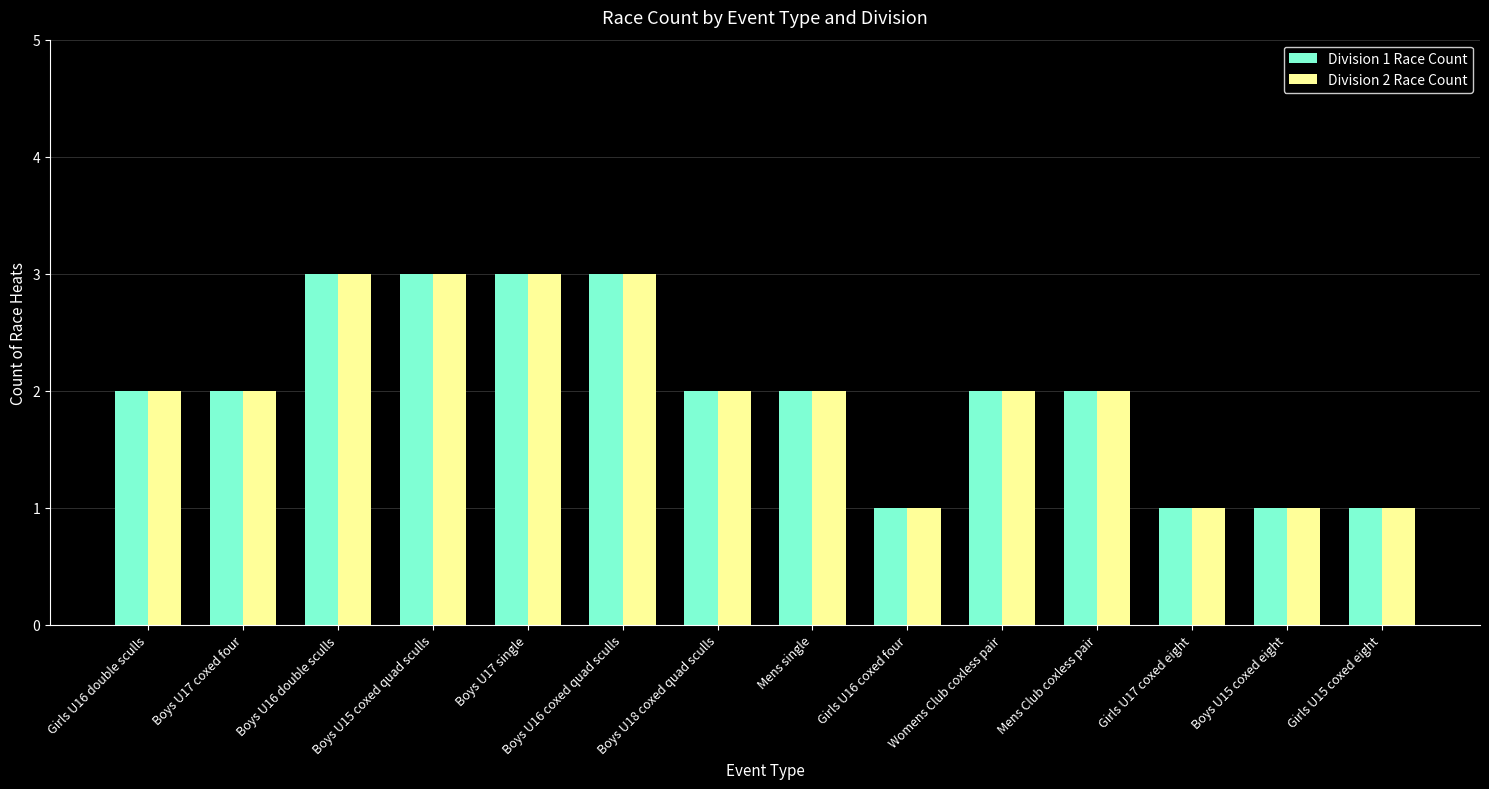

True or false: Division 2 Race Count has a value of 1 at Girls U17 coxed eight.

True